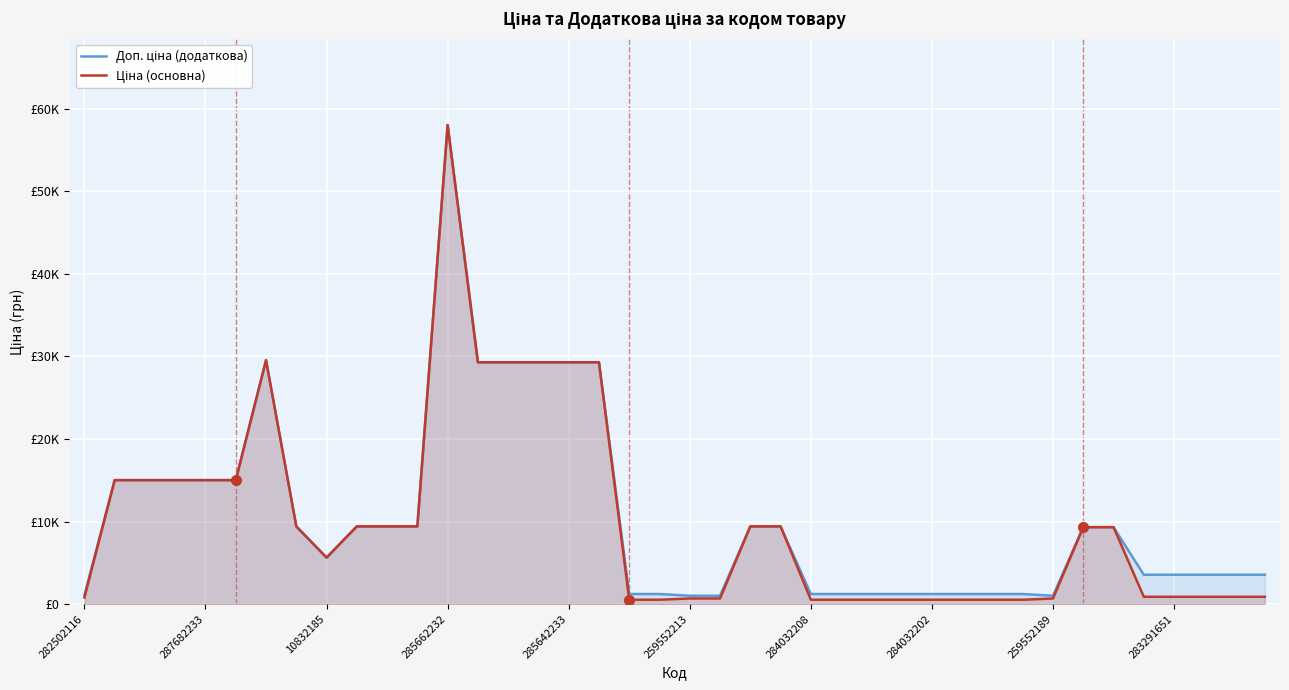

How many values in the Ціна (основна) series exceed 9321?

20